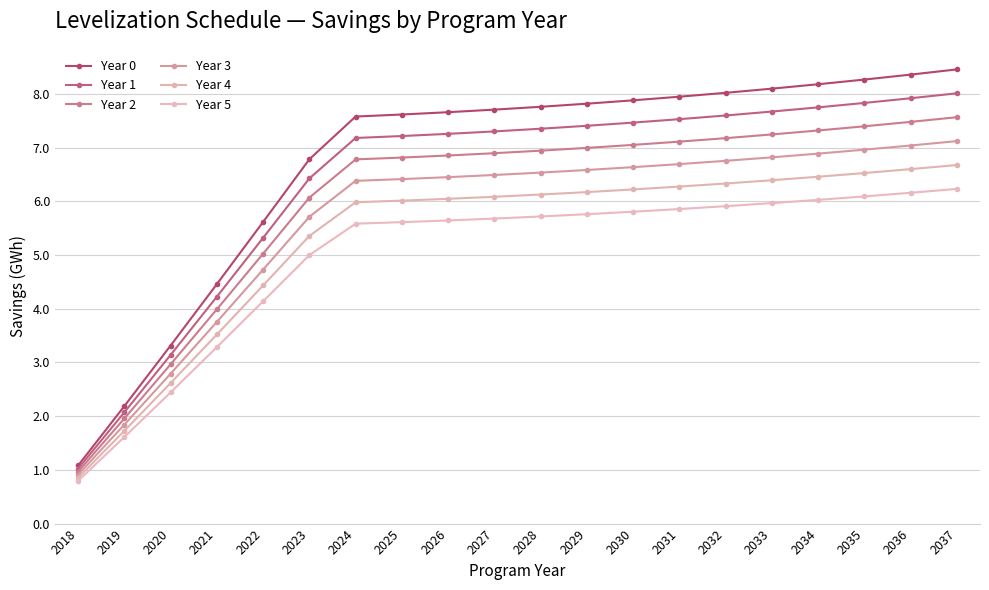

At which category is the sum across all series the highest?

2037